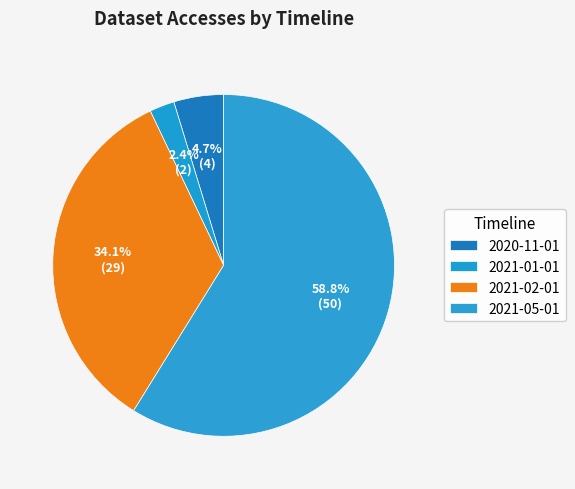

Rank the categories by value from lowest to highest.

2021-01-01, 2020-11-01, 2021-02-01, 2021-05-01